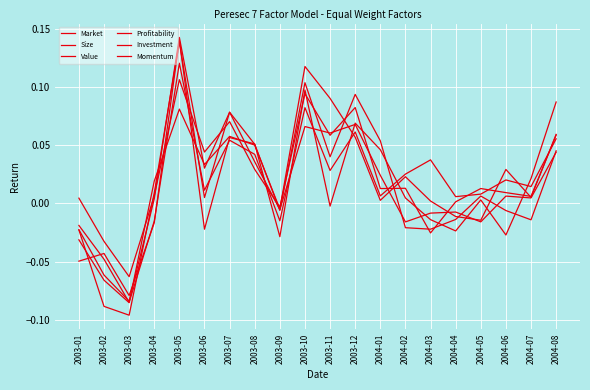

Does the chart have visible grid lines?

Yes